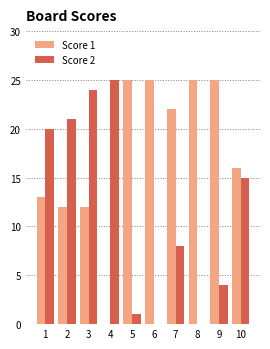

Reading left to right, list all the values displayed in this chart.

Score 1: 13	12	12	0	25	25	22	25	25	16
Score 2: 20	21	24	25	1	0	8	0	4	15